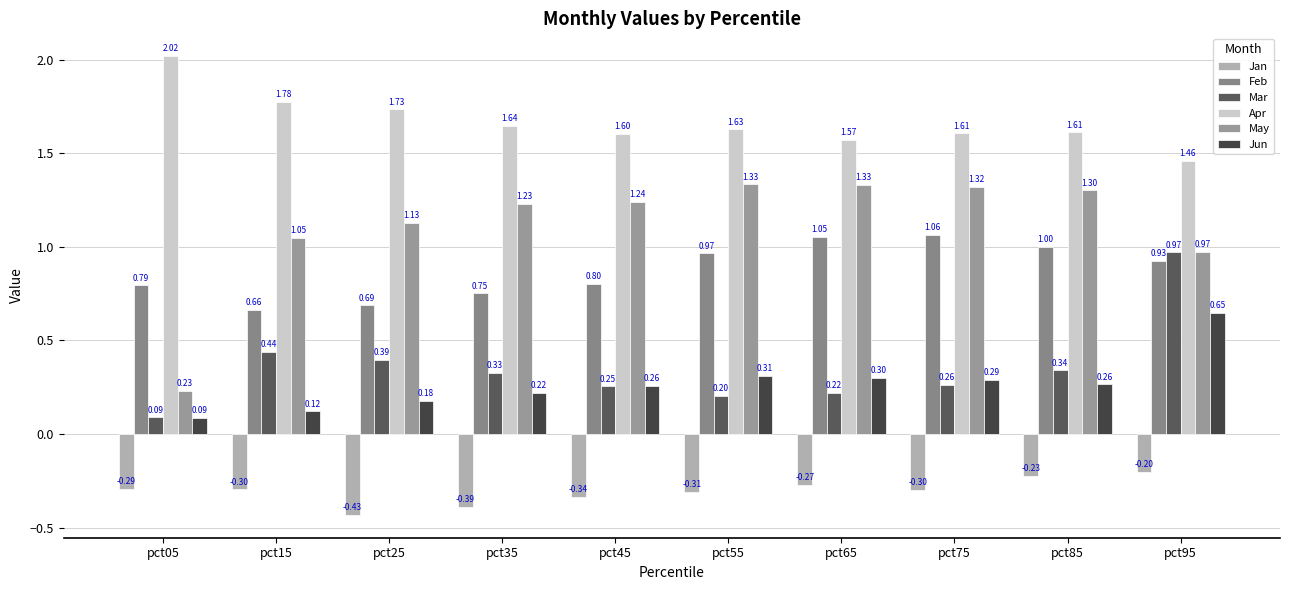

Where does the May series first go above 1?

pct15